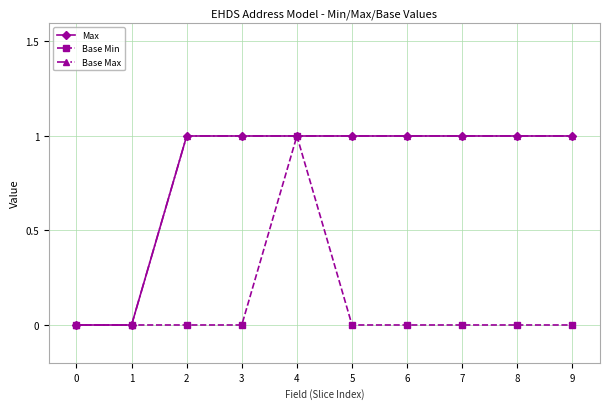

Does the chart have visible grid lines?

Yes